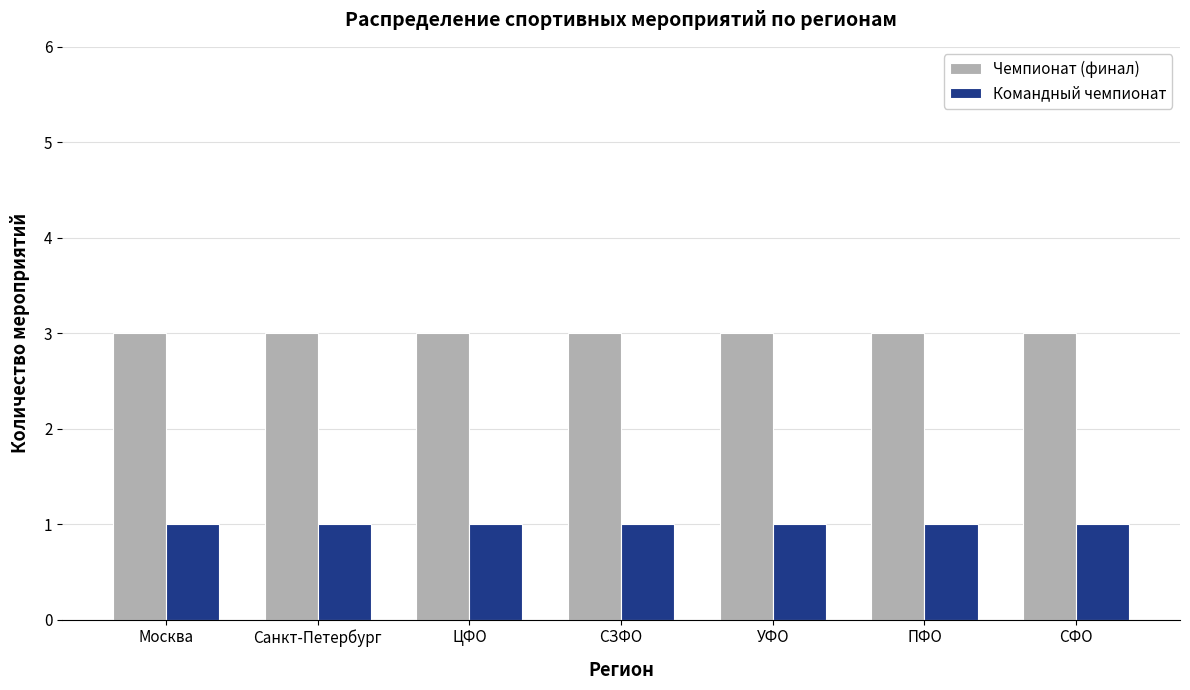

Which series has the largest total across all categories?

Чемпионат (финал)